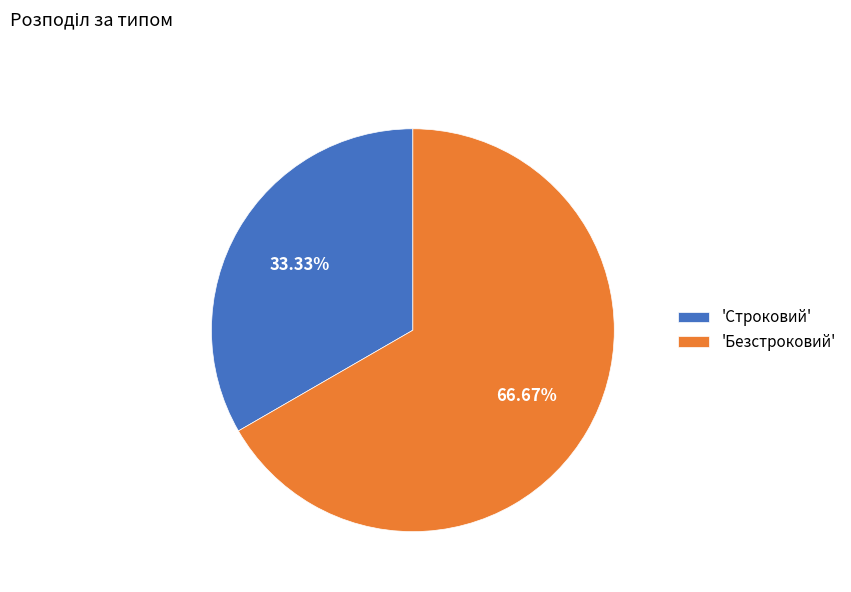

Does 'Безстроковий' represent more than half of the total?

Yes